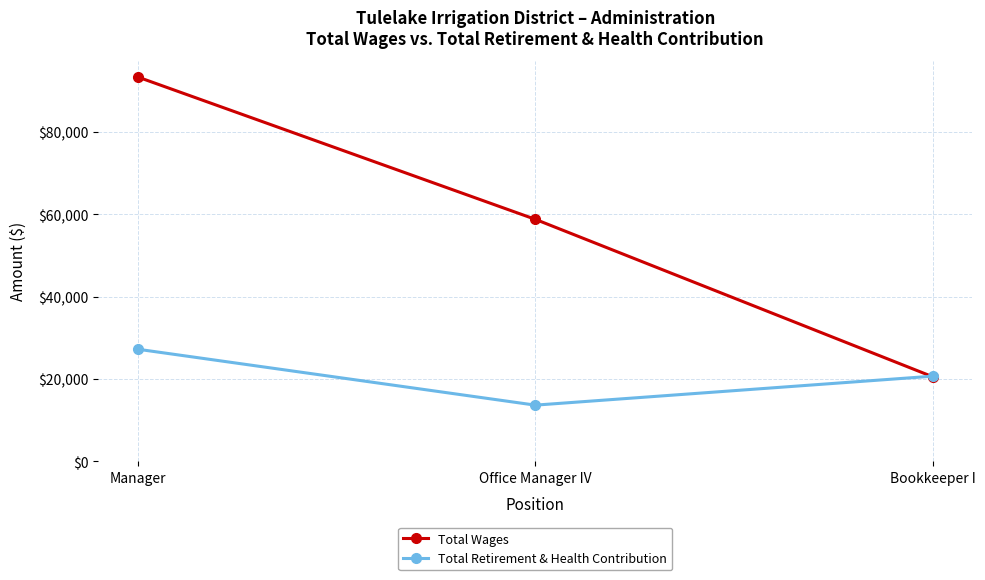

How many Total Wages values are between 20557 and 93309?

3